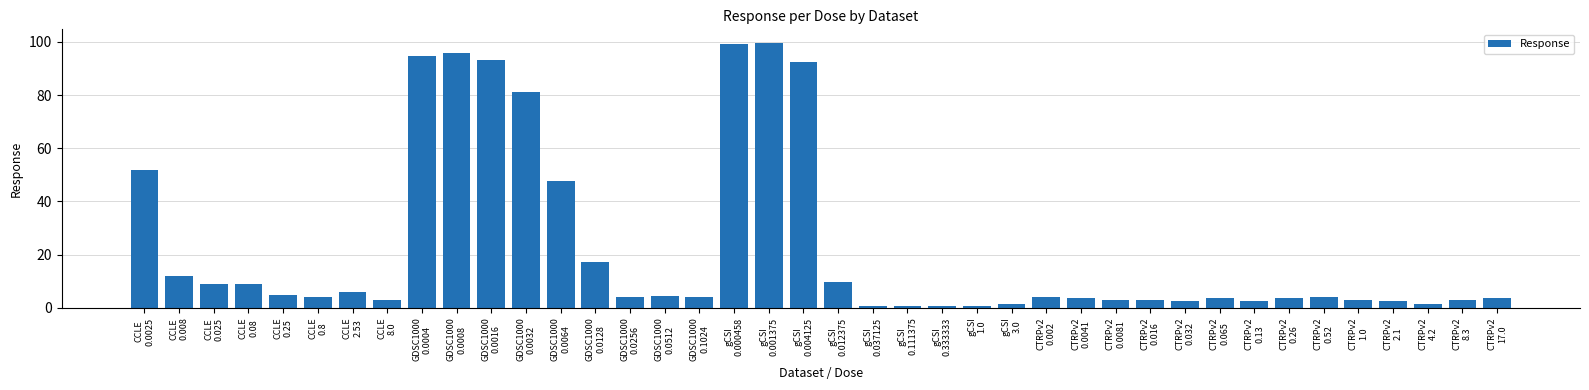

What is the value of the 31st bar from the left?

2.7